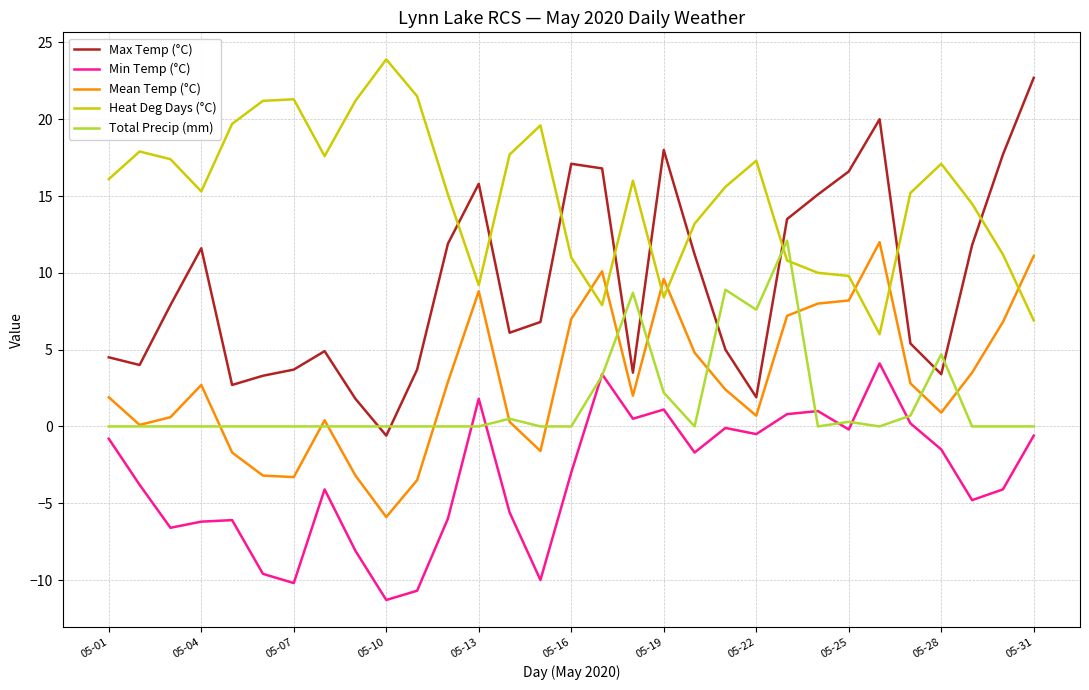

What is the difference between the maximum and minimum values in the Heat Deg Days (°C) series?

17.9